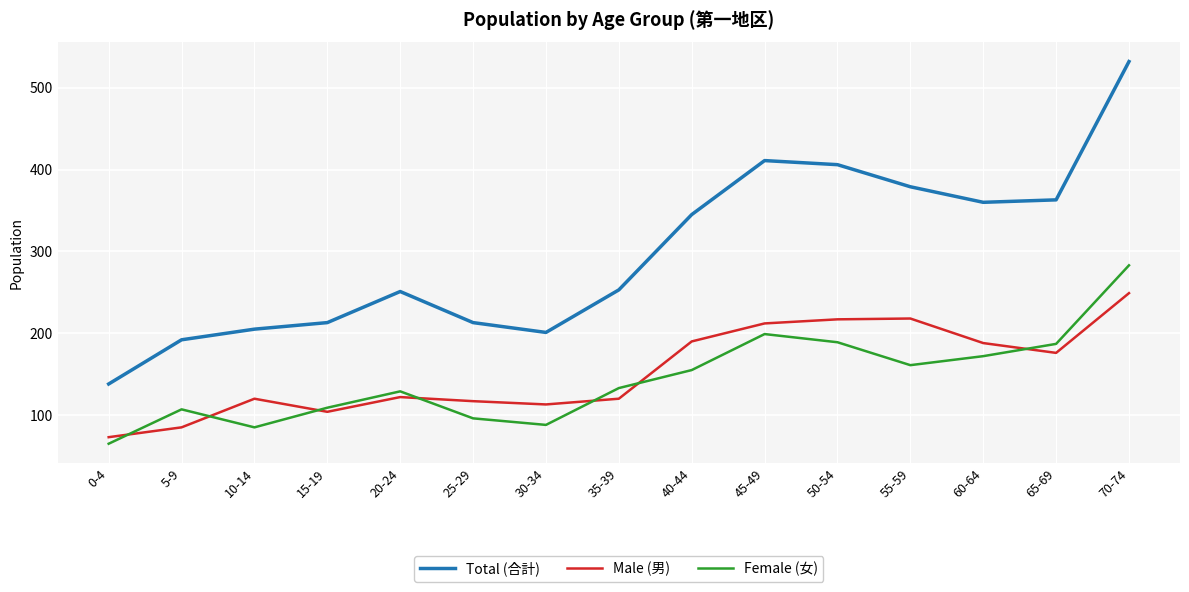

True or false: Total (合計) and Male (男) intersect in this chart.

False